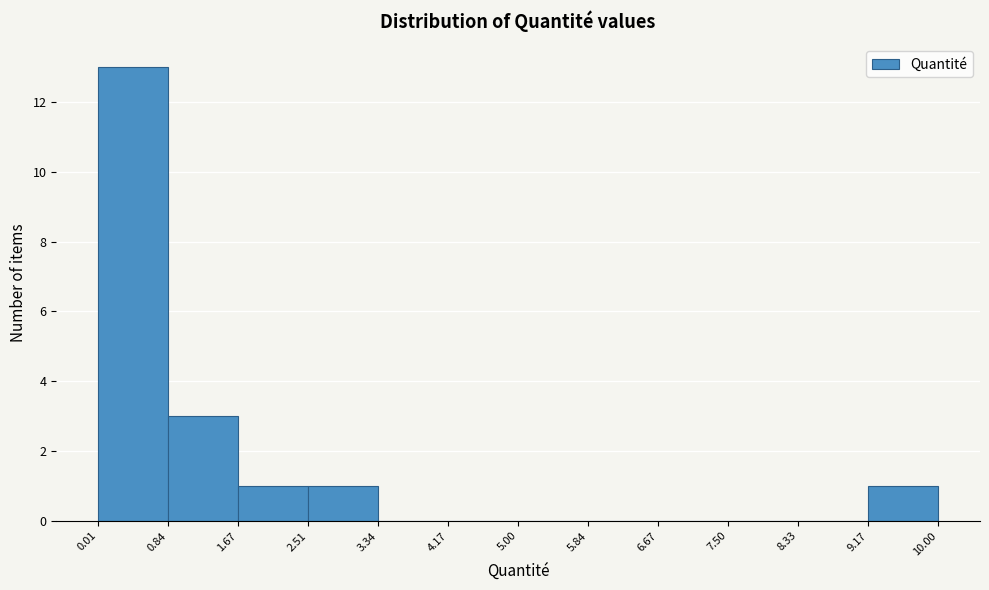

Over which range of the x-axis is the bar tallest?

0.01 to 0.84